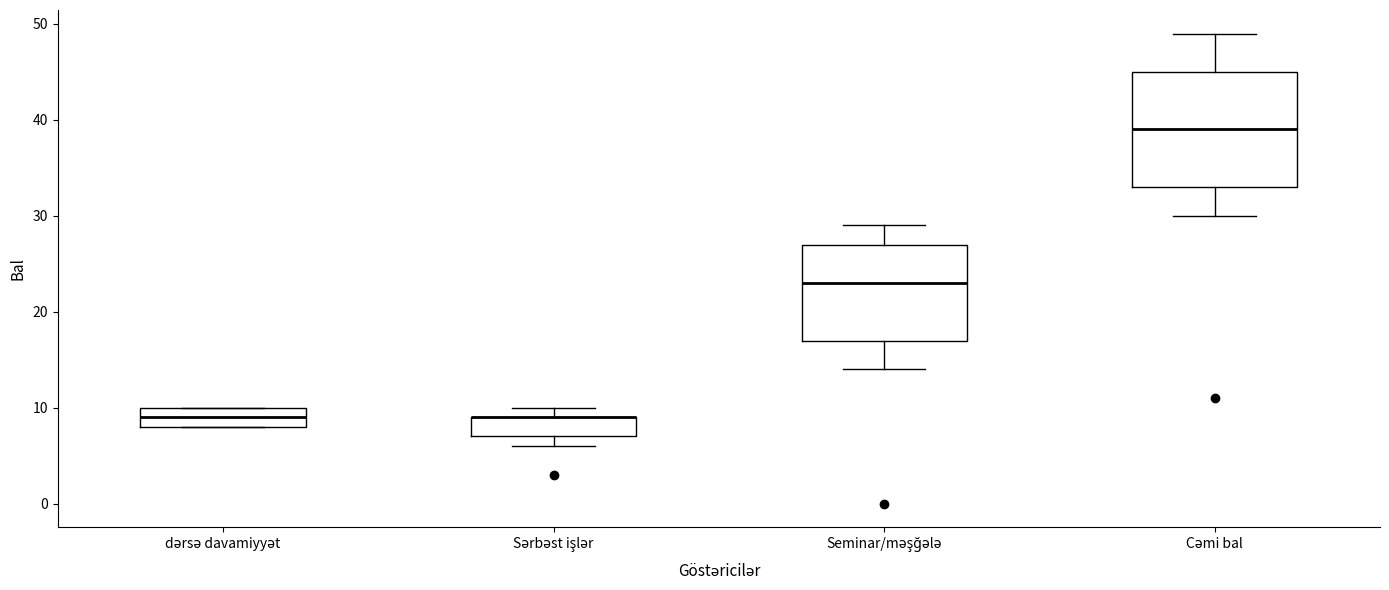

Which box is the tallest, from its lower edge to its upper edge?

Cəmi bal